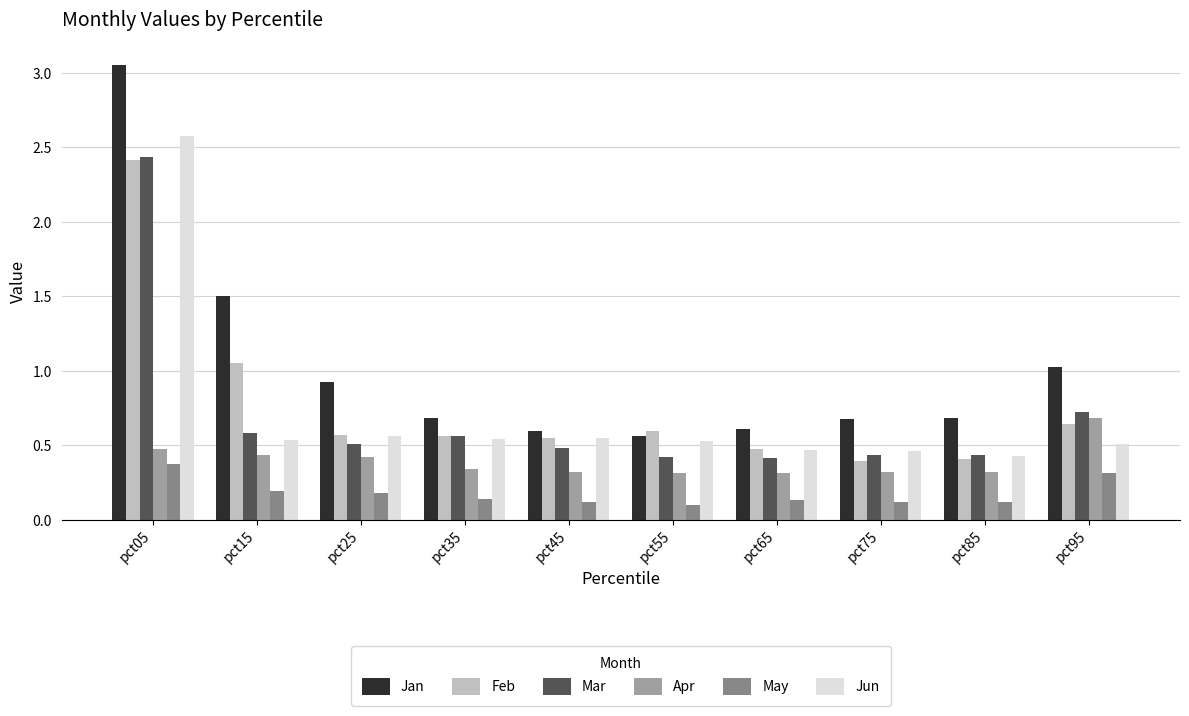

At which label does Feb reach its peak?

pct05